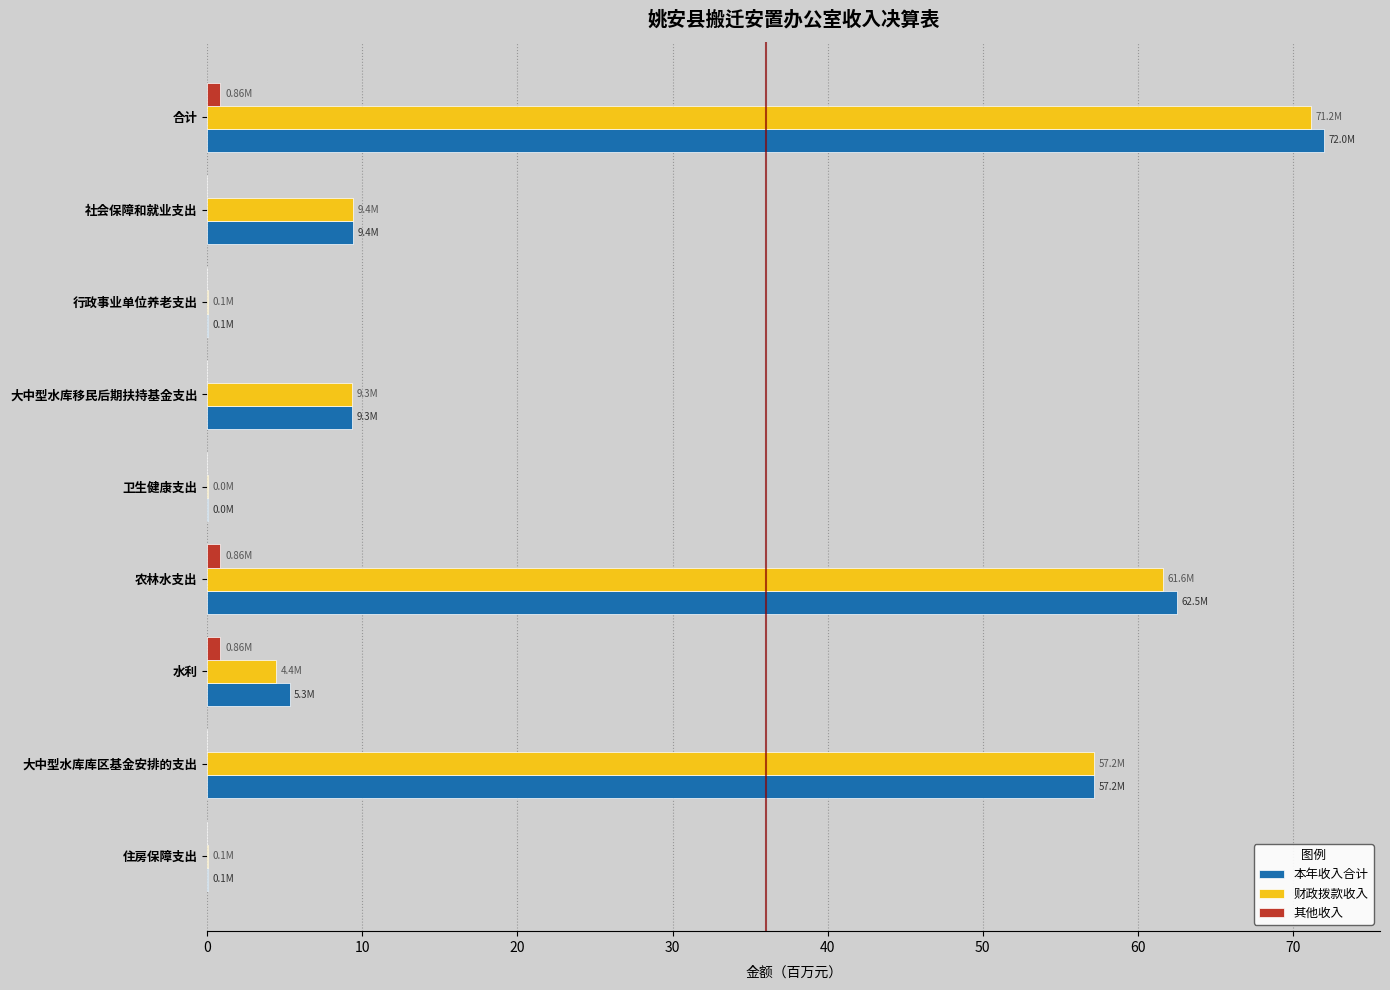

Between 合计 and 大中型水库移民后期扶持基金支出, which series saw the biggest shift?

本年收入合计